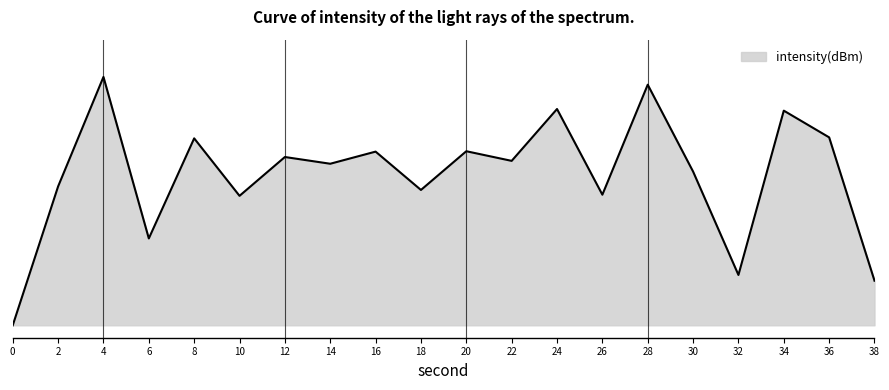

The value at 36 is 0.3. True or false?

False